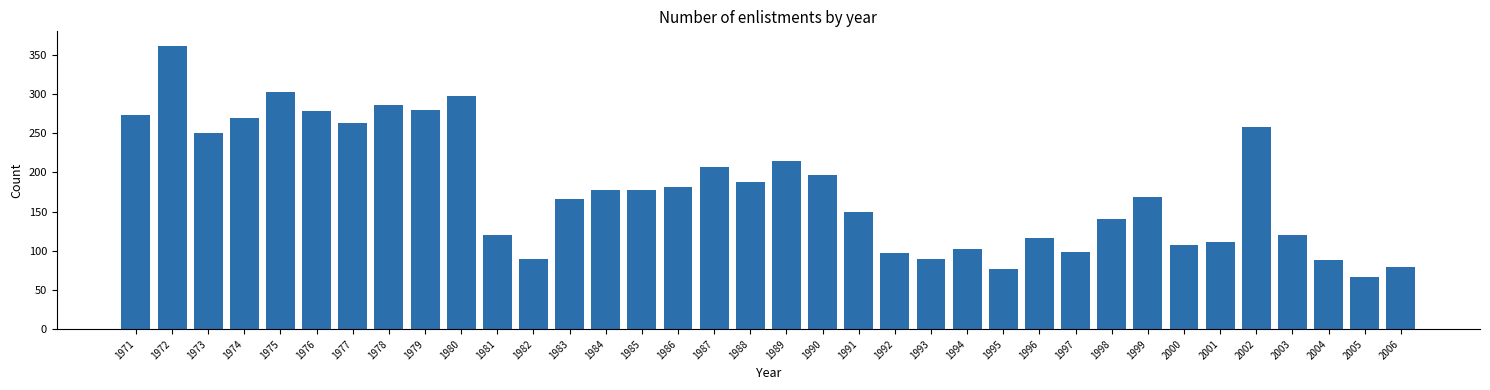

What is the approximate value at 1995?

77